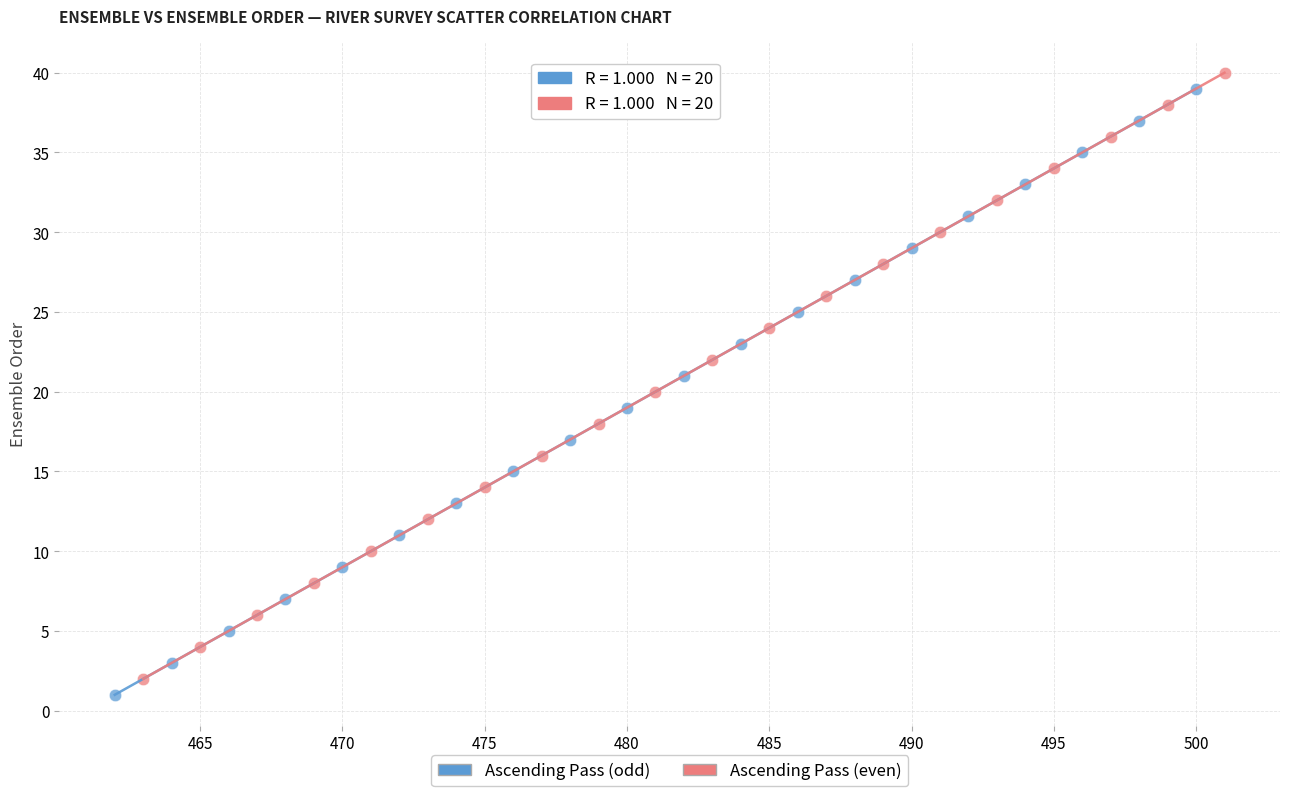

What are all the series names shown in the legend?

Ascending Pass (odd), Ascending Pass (even)